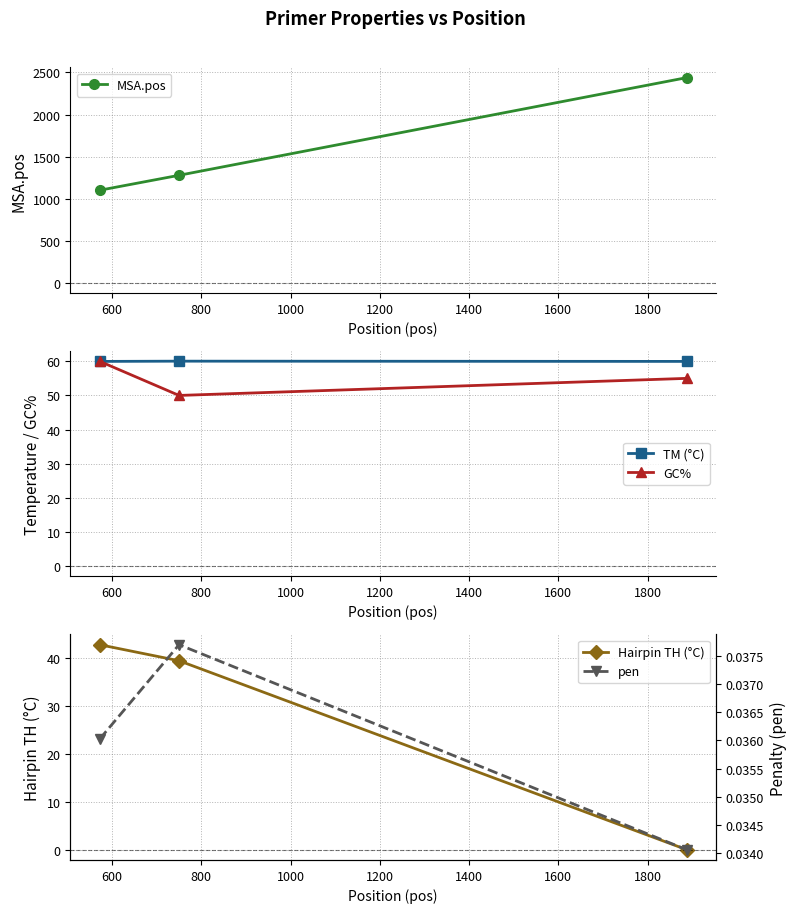

What are all the series names shown in the legend?

MSA.pos, TM (°C), GC%, Hairpin TH (°C), pen